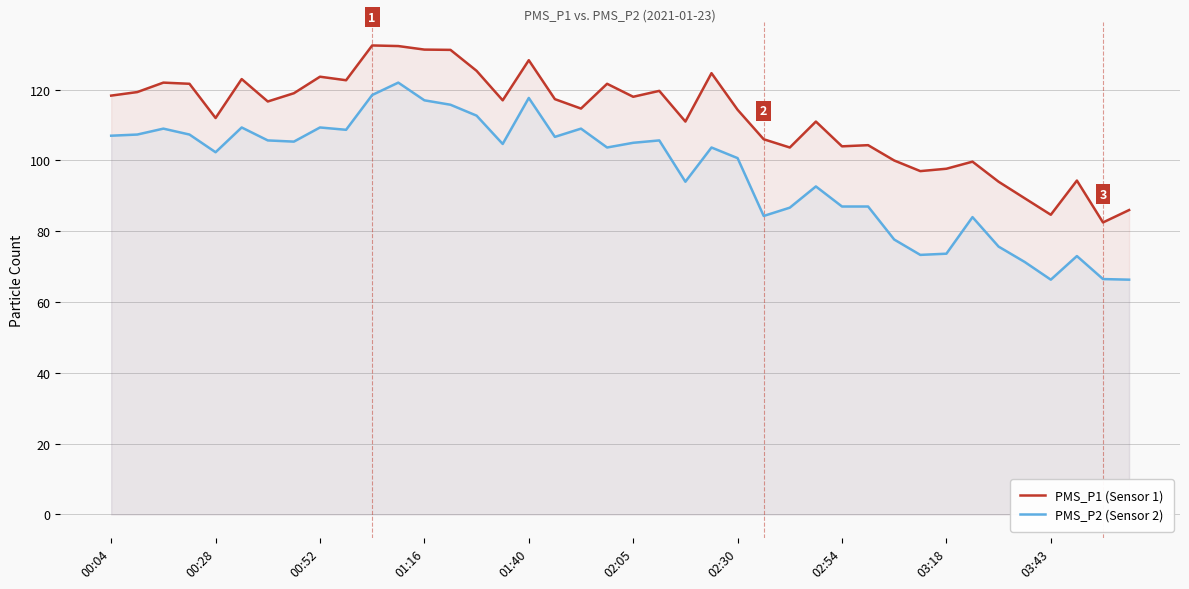

What is the sum of all PMS_P1 (Sensor 1) values?

4491.9